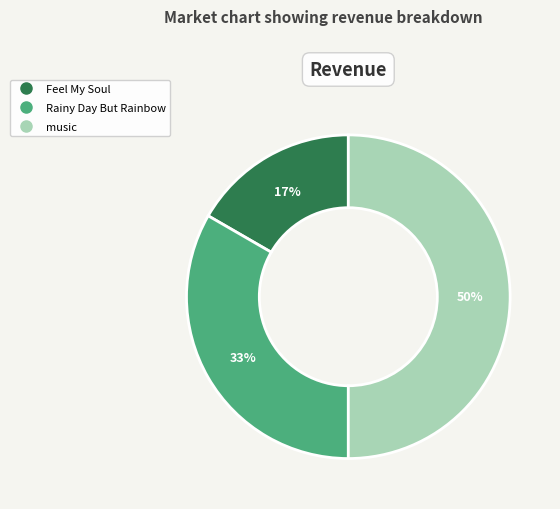

Do music and Rainy Day But Rainbow together represent more than half of the pie?

Yes